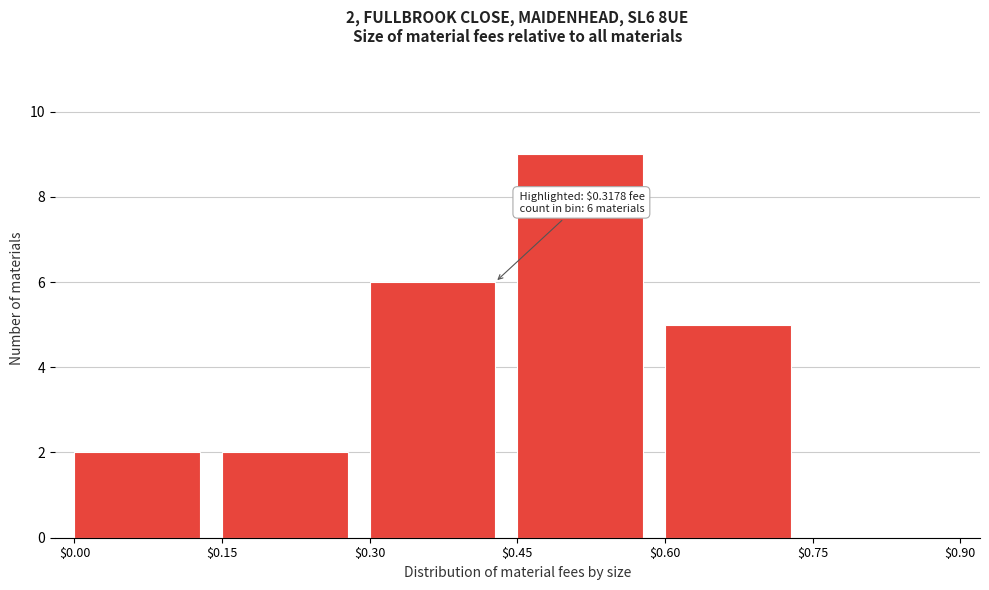

Over which range of the x-axis is the bar tallest?

$0.45 to $0.60